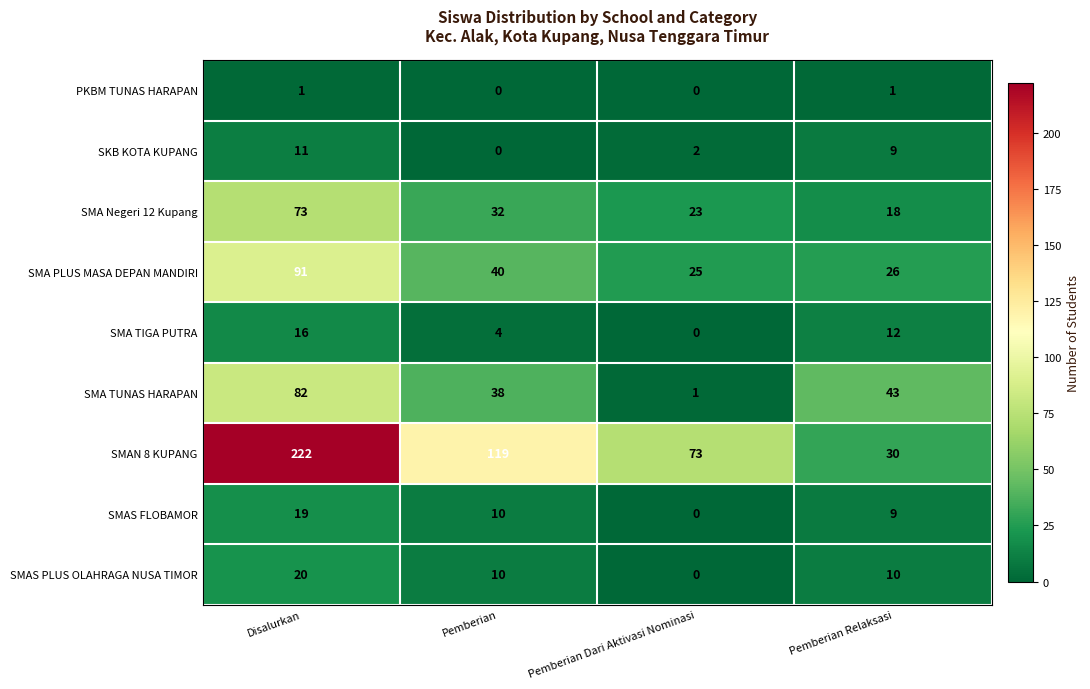

What is the sum of all SMA Negeri 12 Kupang values?

146